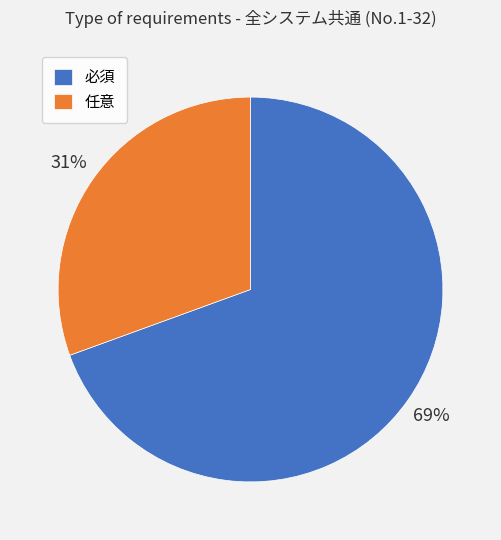

To the nearest percent, what portion does 必須 represent?

69%